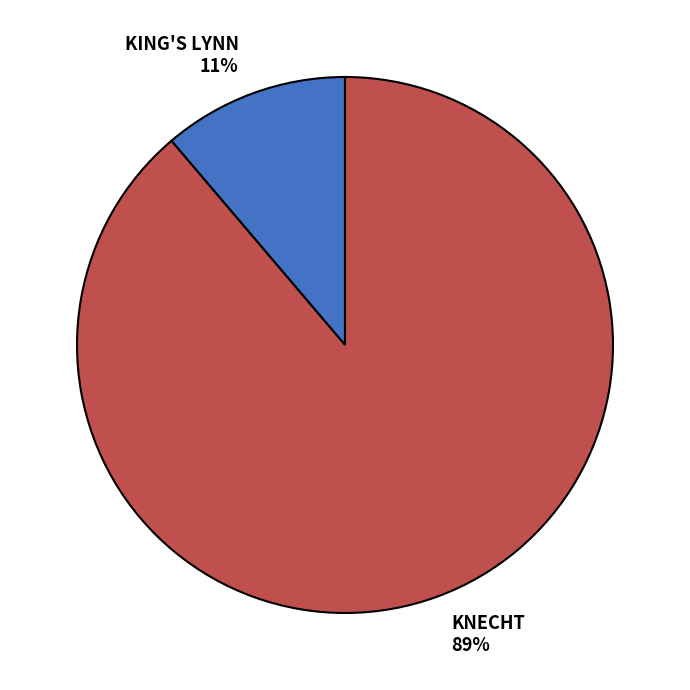

How many segments does this pie chart have?

2